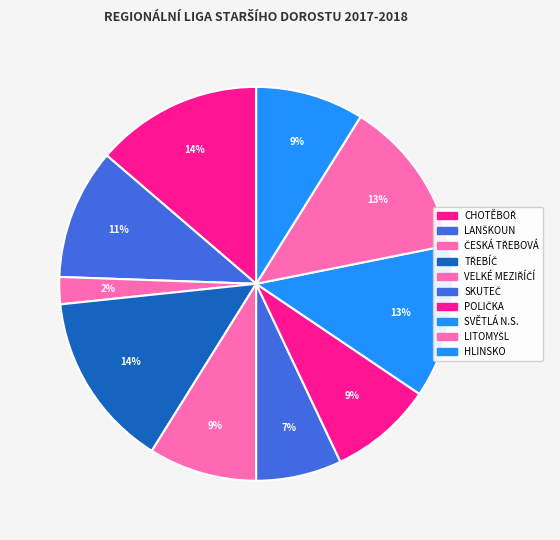

What is the change in value from POLIČKA to SVĚTLÁ N.S.?

+11